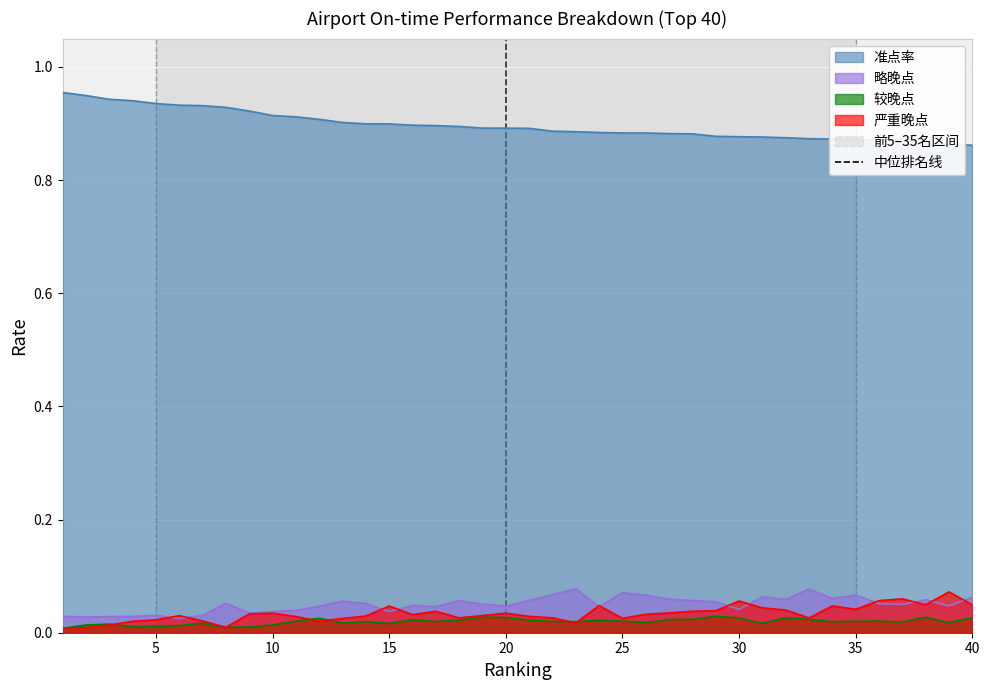

True or false: 准点率 and 严重晚点 cross at least once.

False